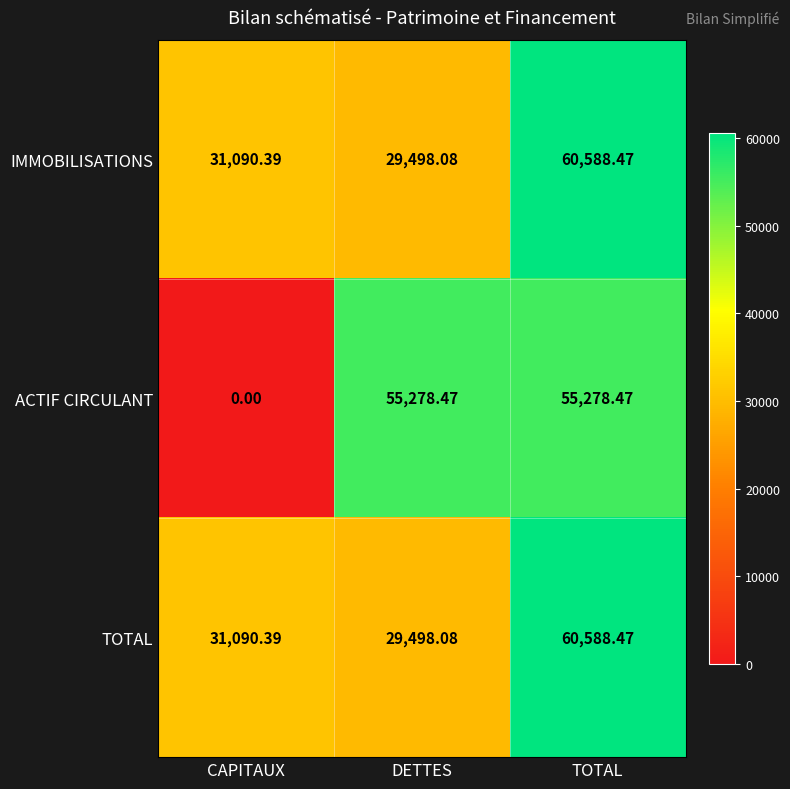

Is the value of IMMOBILISATIONS at TOTAL greater than the value of TOTAL at DETTES?

Yes